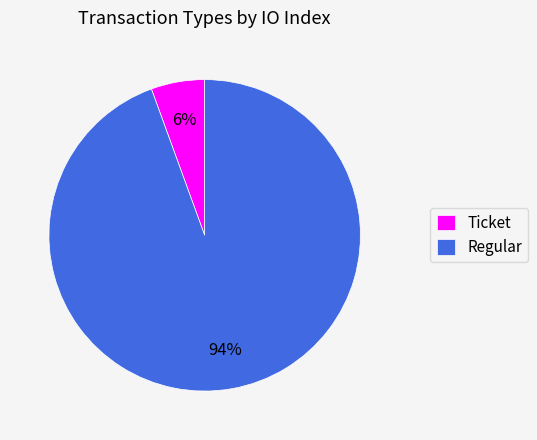

The Ticket slice represents 6% of the pie. True or false?

True